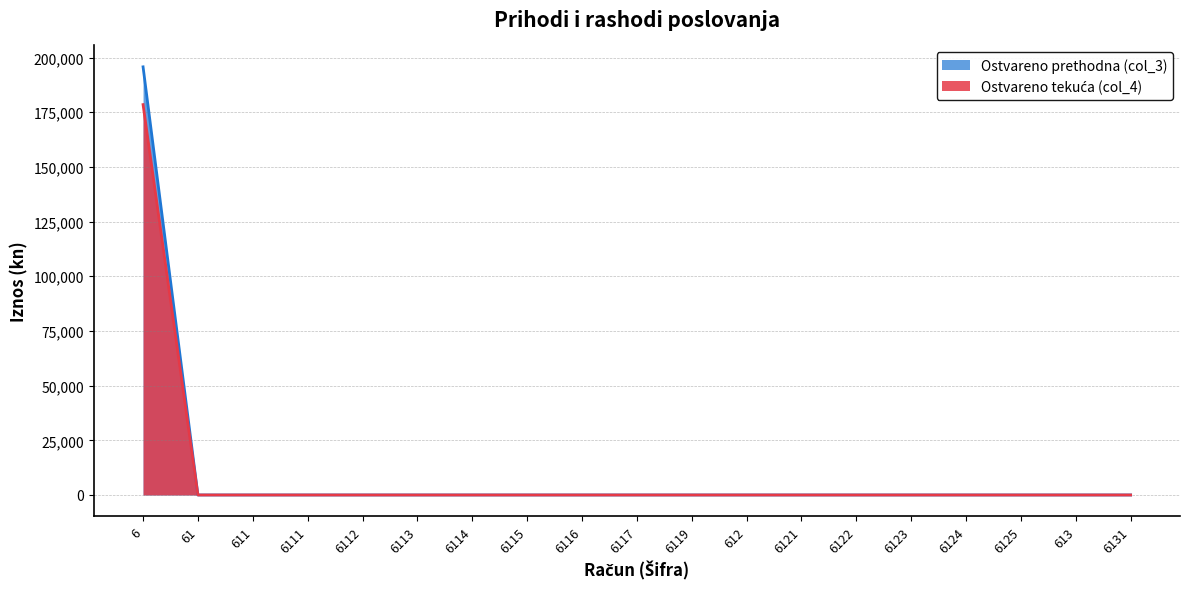

True or false: Ostvareno prethodna (col_3) and Ostvareno tekuća (col_4) intersect in this chart.

False